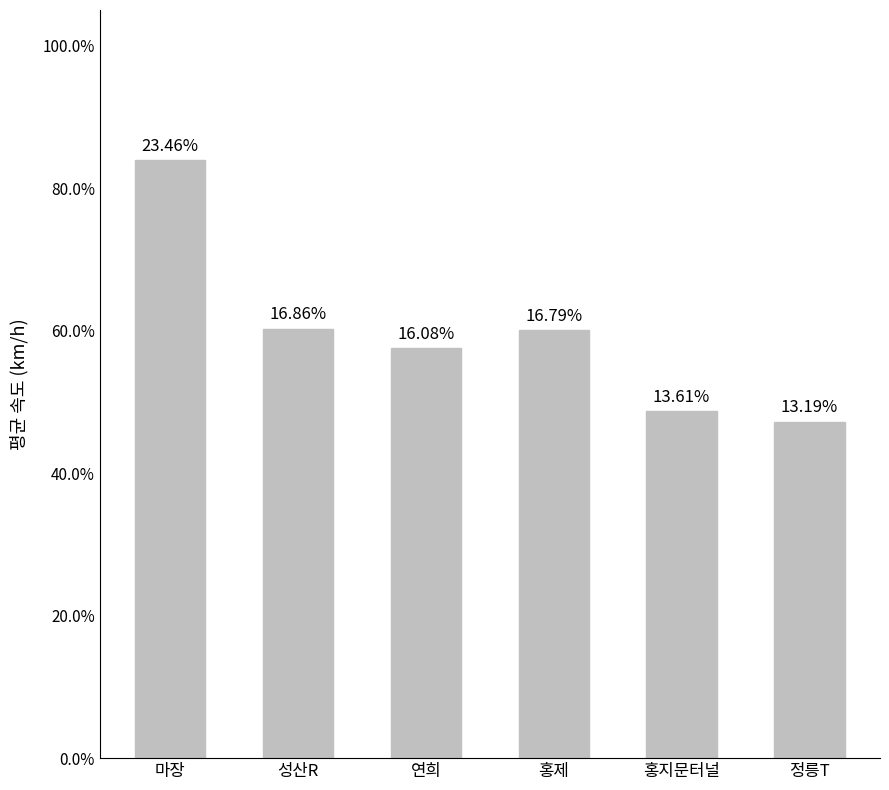

How many bars are there in total?

6